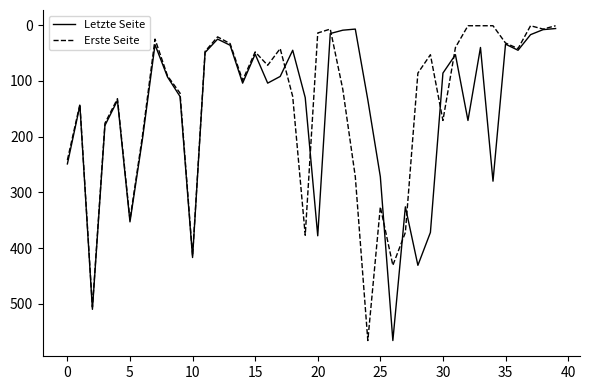

What is the maximum value shown in the chart?

566